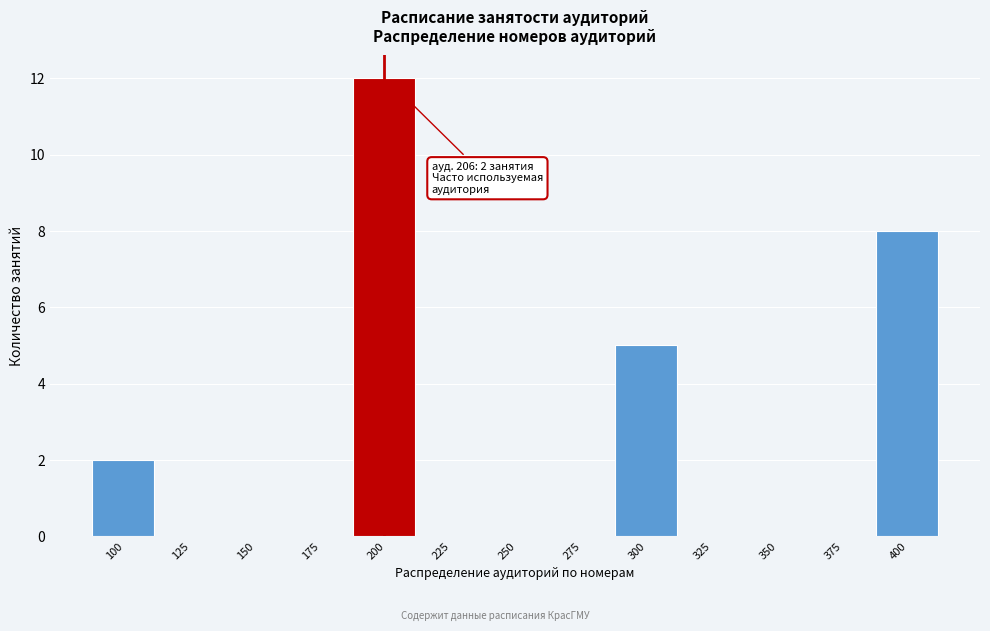

Reading right to left, transcribe all the data shown in this chart.

400=8	375=0	350=0	325=0	300=5	275=0	250=0	225=0	200=12	175=0	150=0	125=0	100=2